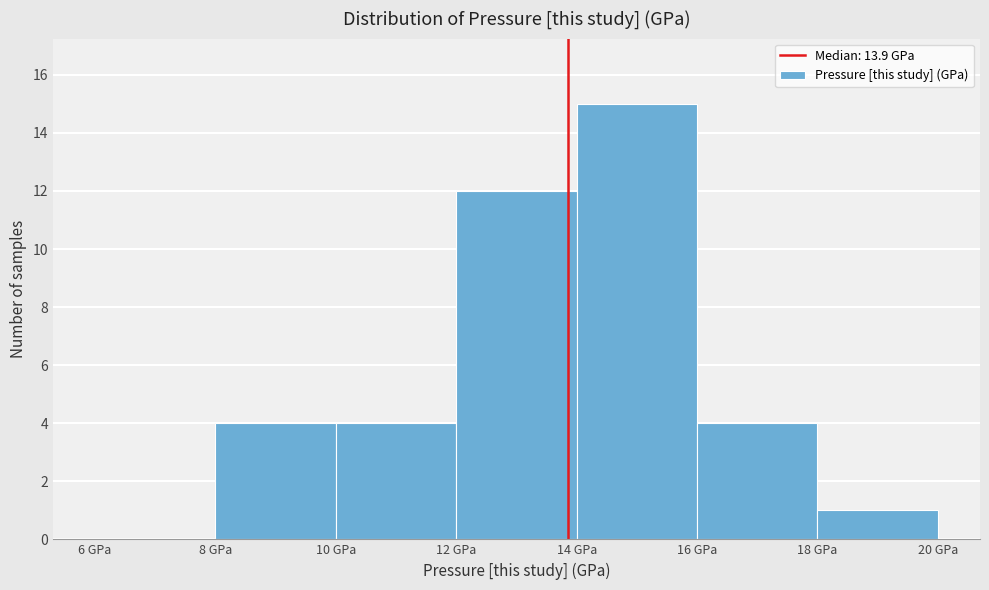

Reading left to right, transcribe this chart: for each bar, give the range it covers on the x-axis and its height. The values are not printed on the chart, so give them approximately, as read against the axis.

6 to 8: 0
8 to 10: 4
10 to 12: 4
12 to 14: 12
14 to 16: 15
16 to 18: 4
18 to 20: 1